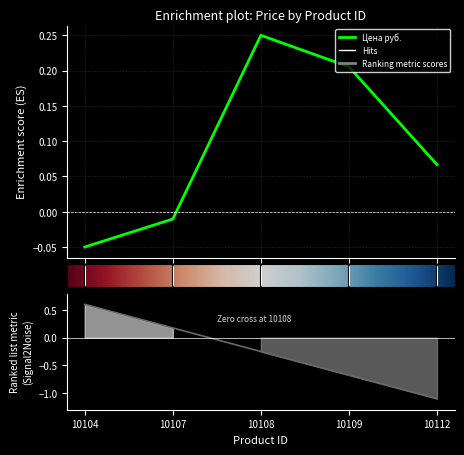

List the labels in order of value, largest first.

10108, 10109, 10112, 10107, 10104